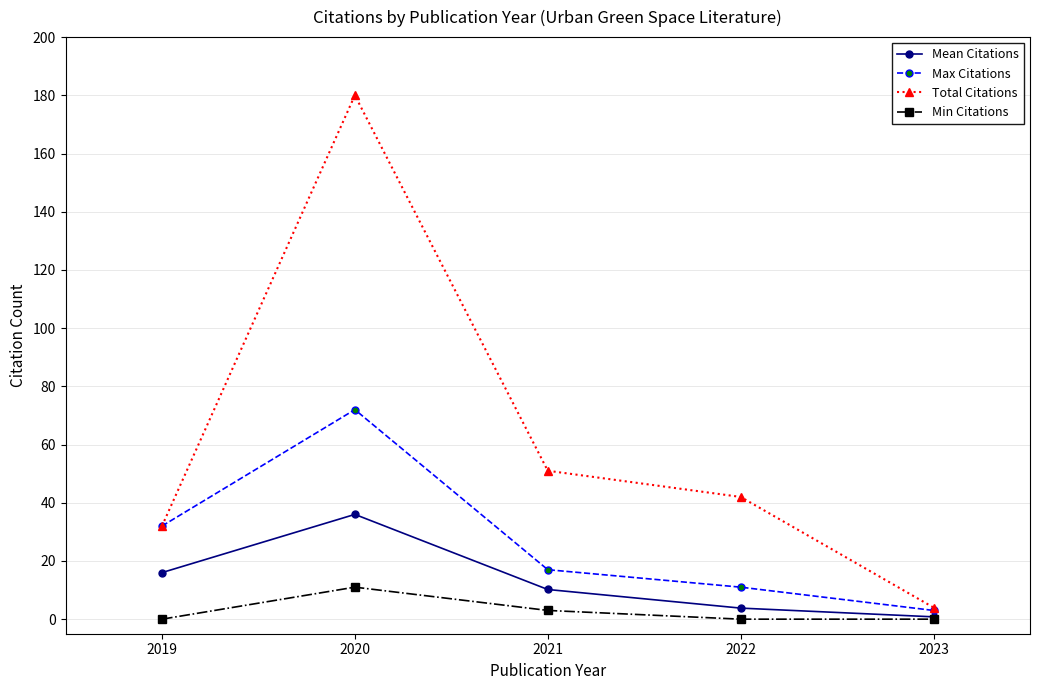

Read the Max Citations value at 2019.

32.0